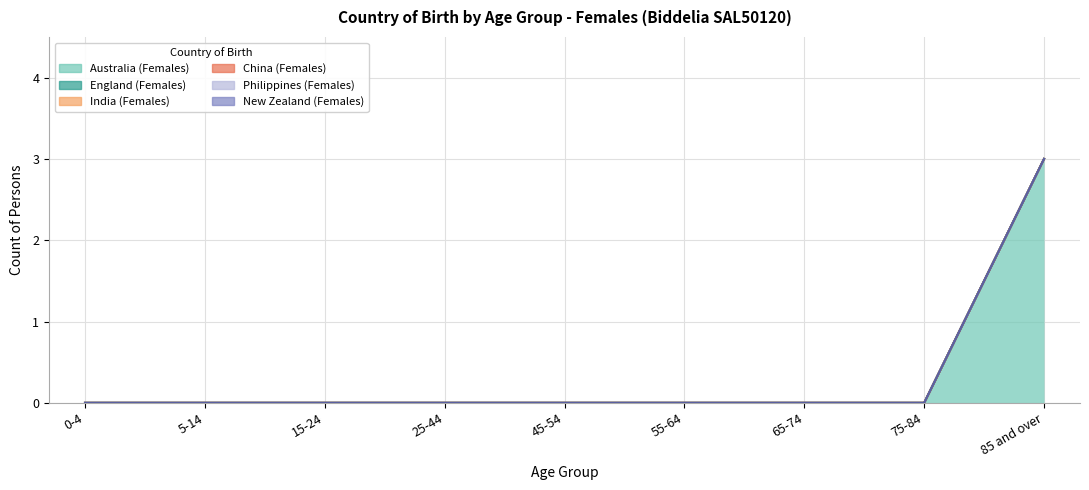

How many lines are shown in the chart?

6